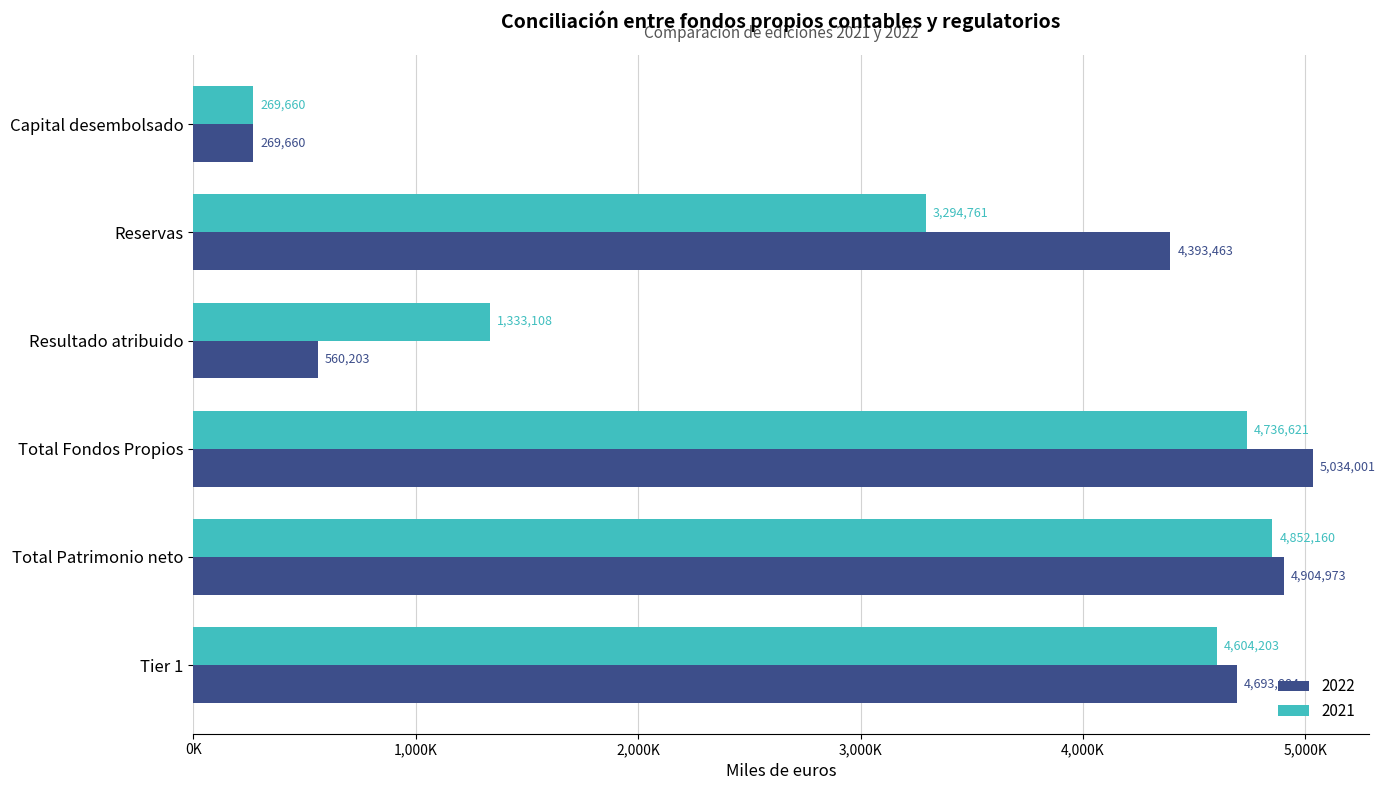

Rank the series by their maximum value, from lowest to highest.

2021, 2022